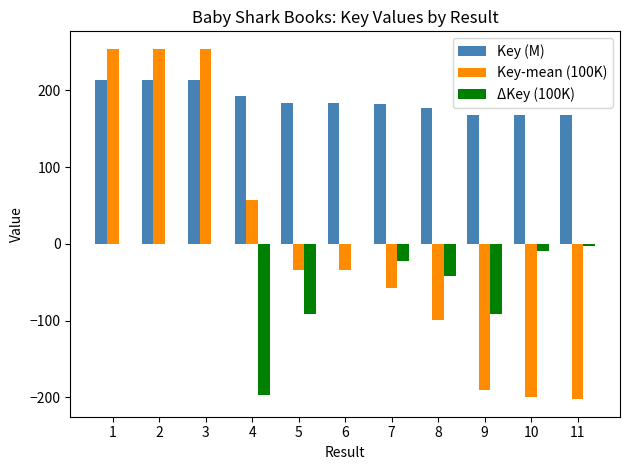

How many groups of bars are there?

11